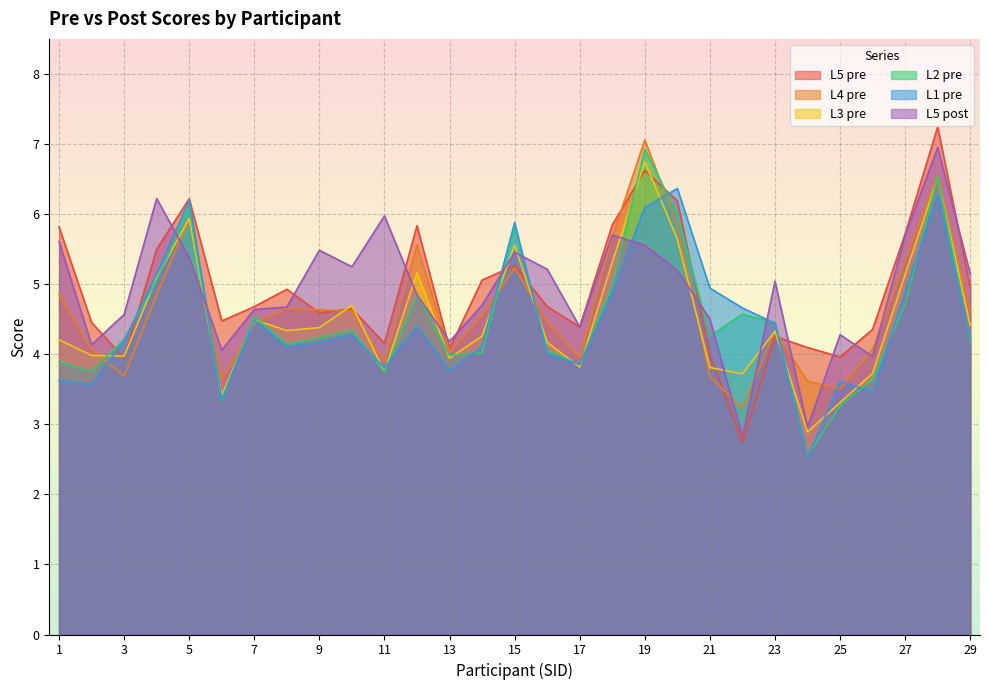

What is the approximate value of L3 pre at 18?

5.3